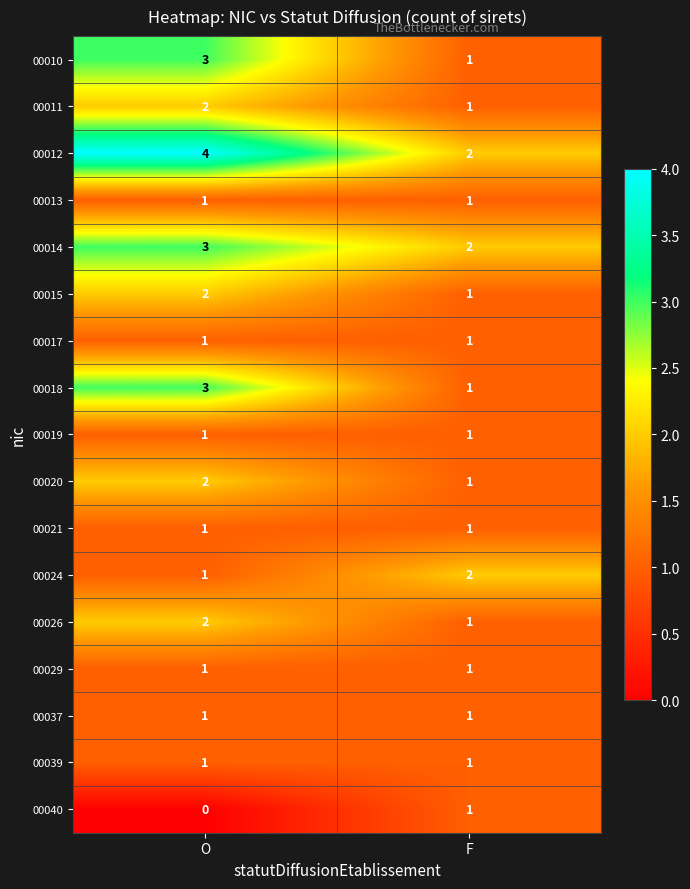

What is the spread (max minus min) of values at O?

4